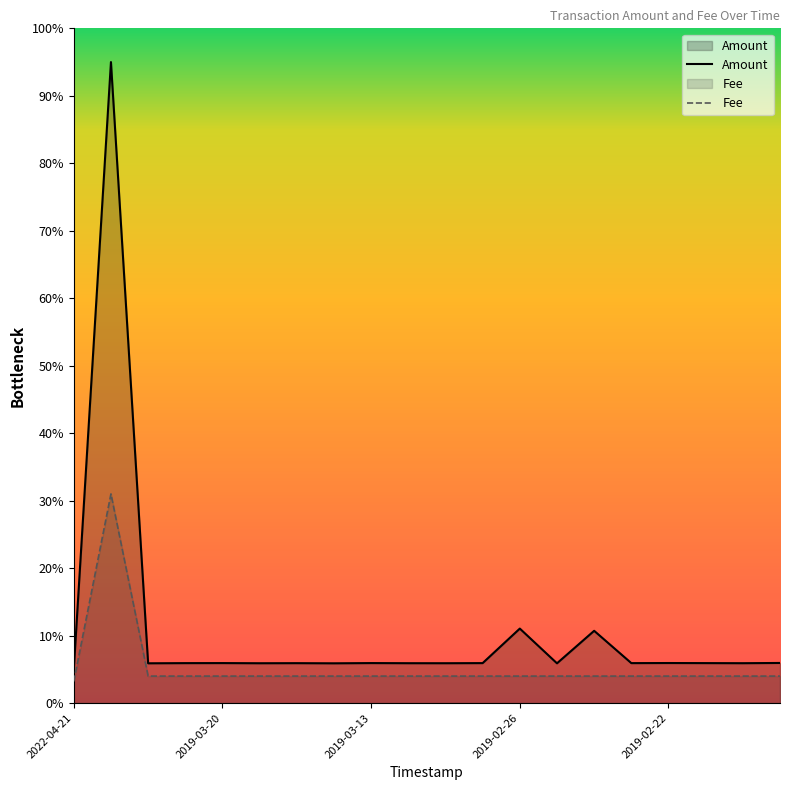

What is the sum of the Fee values at 2019-03-15 and 2019-03-18?

8.0